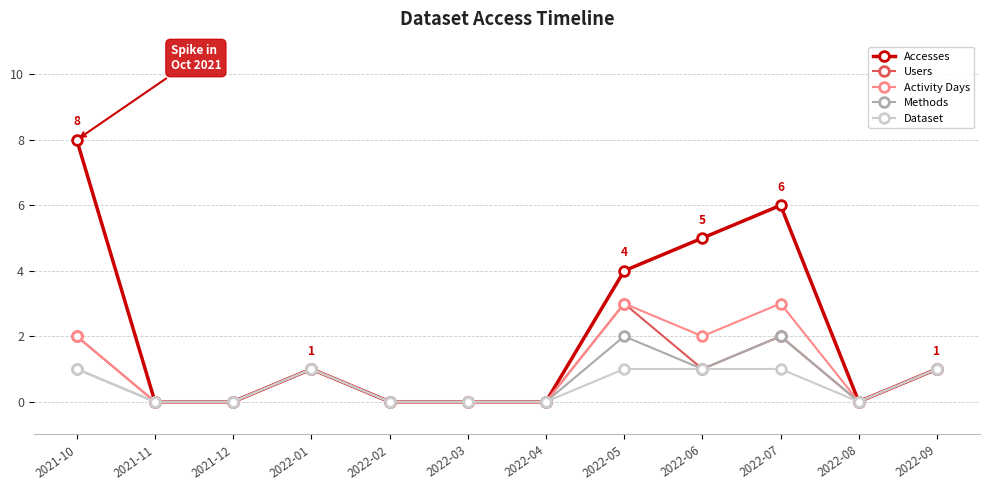

What position from the left is 2021-12?

3